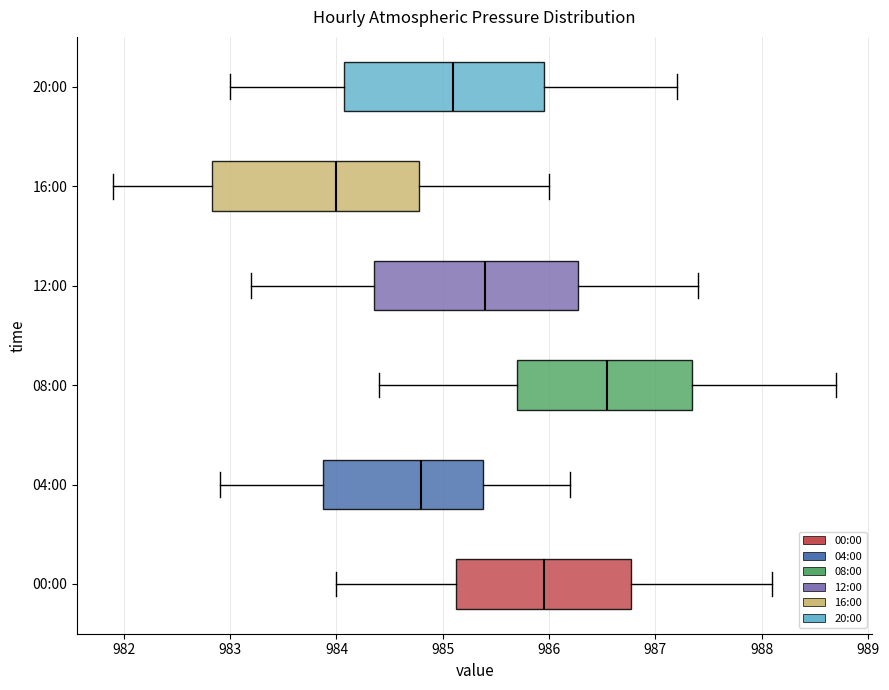

Reading bottom to top, transcribe this box plot: for each box, give where its median line is, the range the box spans, and where its two whiskers end, as read against the x-axis. The values are not printed on the chart, so give them approximately, as read against the axis.

00:00: median 986.0, box 985.1 to 986.8, whiskers 984.0 to 988.1
04:00: median 984.8, box 983.9 to 985.4, whiskers 982.9 to 986.2
08:00: median 986.6, box 985.7 to 987.4, whiskers 984.4 to 988.7
12:00: median 985.4, box 984.4 to 986.3, whiskers 983.2 to 987.4
16:00: median 984.0, box 982.8 to 984.8, whiskers 981.9 to 986.0
20:00: median 985.1, box 984.1 to 986.0, whiskers 983.0 to 987.2